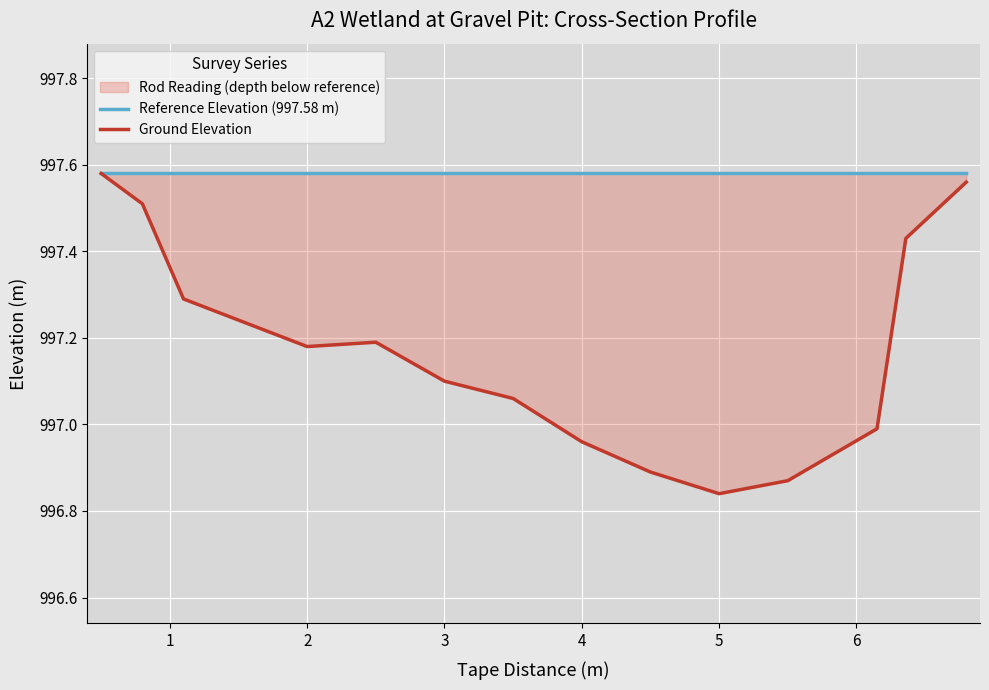

Rank the series by their average value, from highest to lowest.

Reference Elevation (997.58 m), Ground Elevation